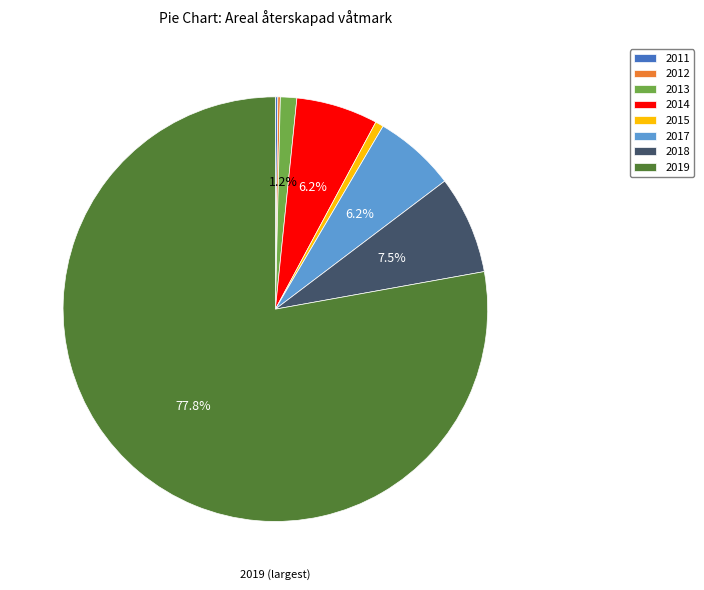

Combined, do 2014 and 2019 account for over 50%?

Yes